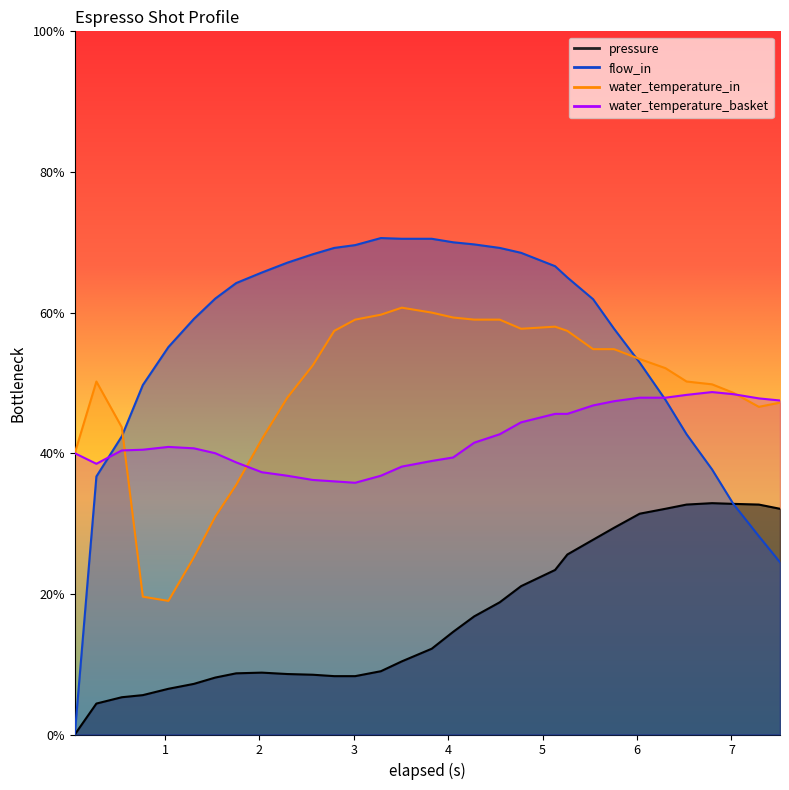

Does the chart display data point markers on the line(s)?

No